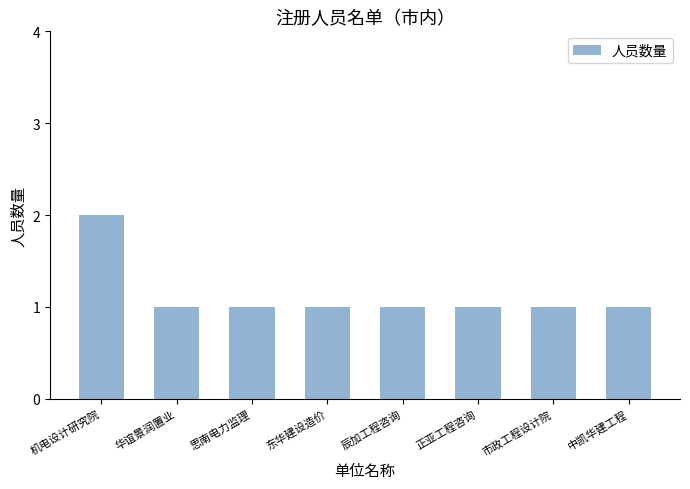

What is the ratio of the value at 辰加工程咨询 to the value at 机电设计研究院?

0.5